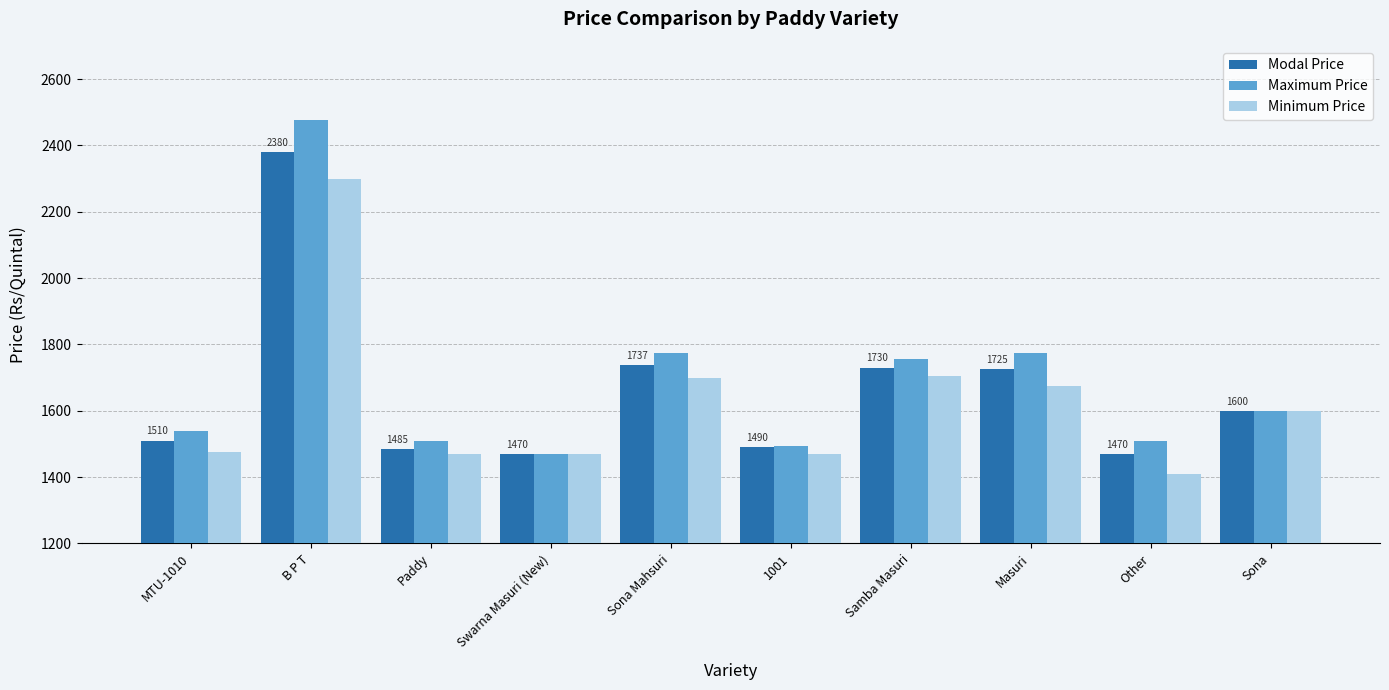

The Minimum Price series shows 463 at Masuri. True or false?

False